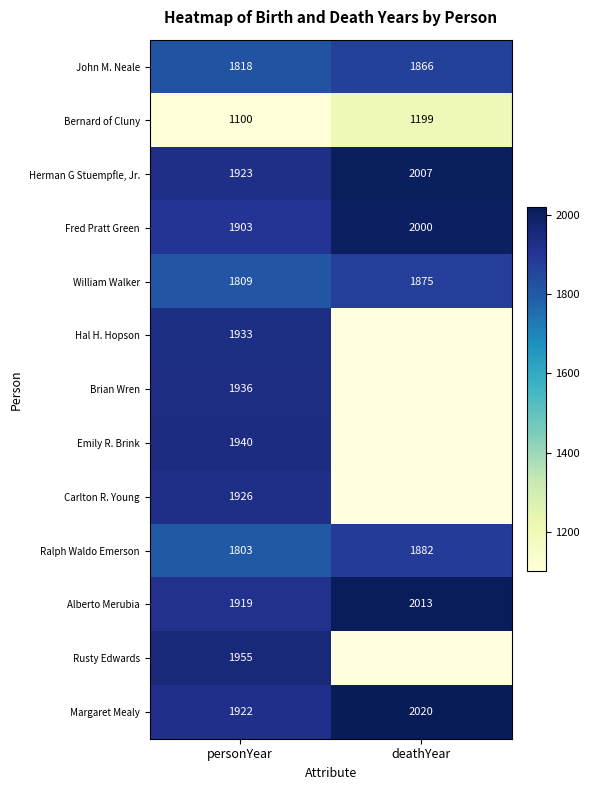

What is the total value across all series at personYear?

23887